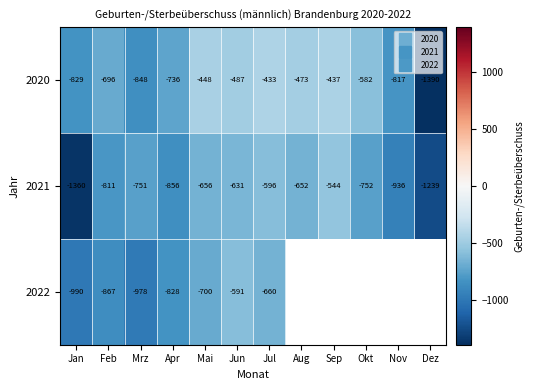

Between Sep and Mrz, which is larger?

Sep